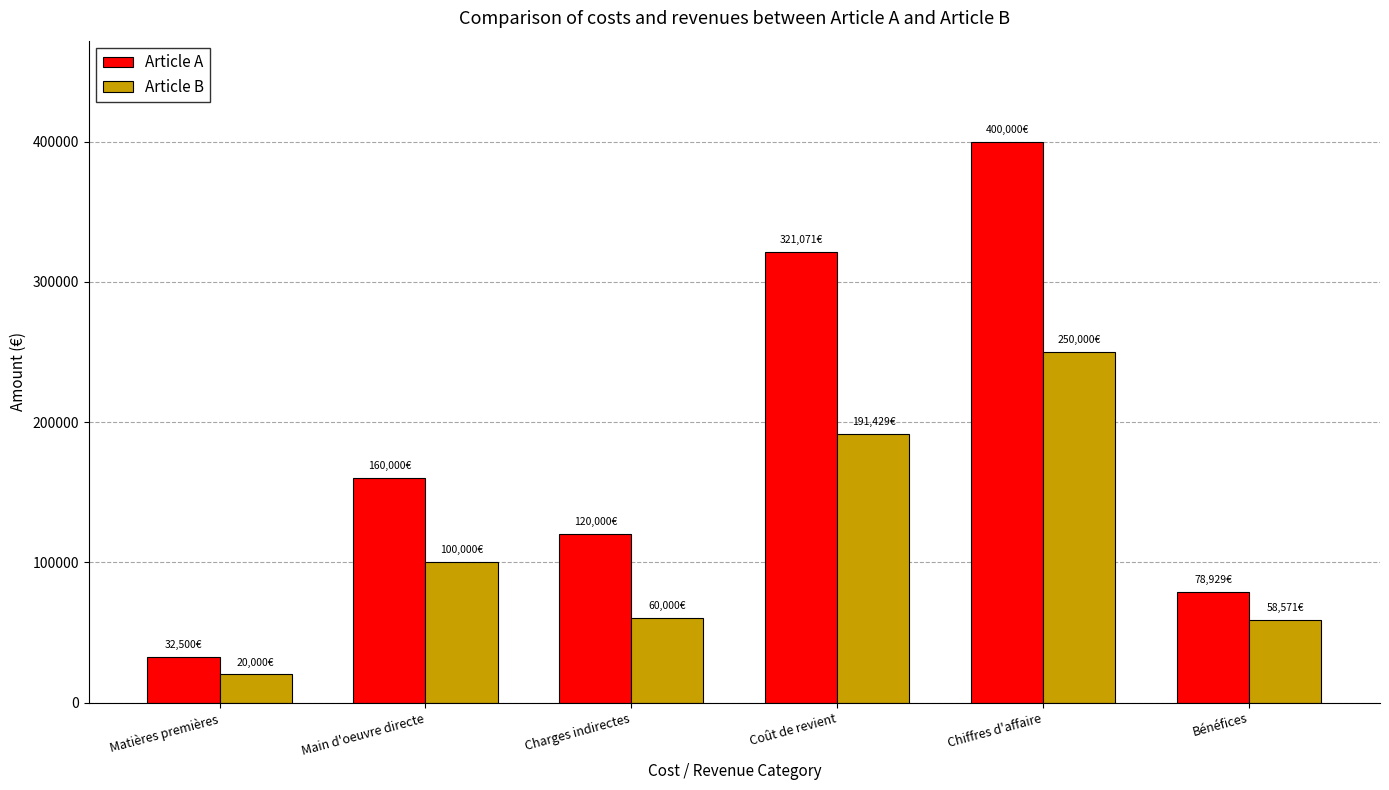

What is the spread (max minus min) of values at Matières premières?

12500.0